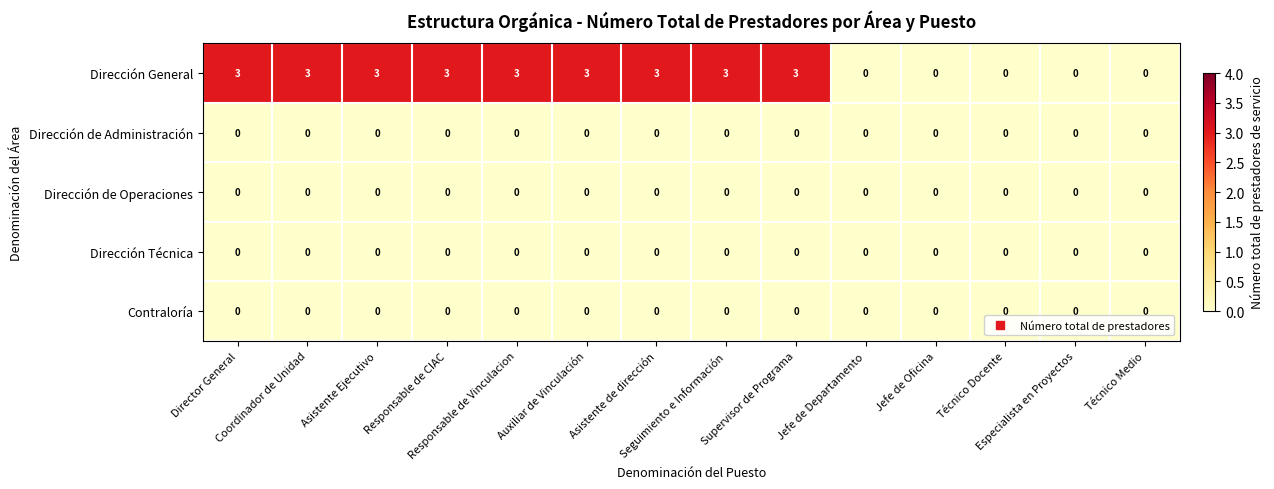

What is the difference between the maximum and minimum values in the Dirección General series?

3